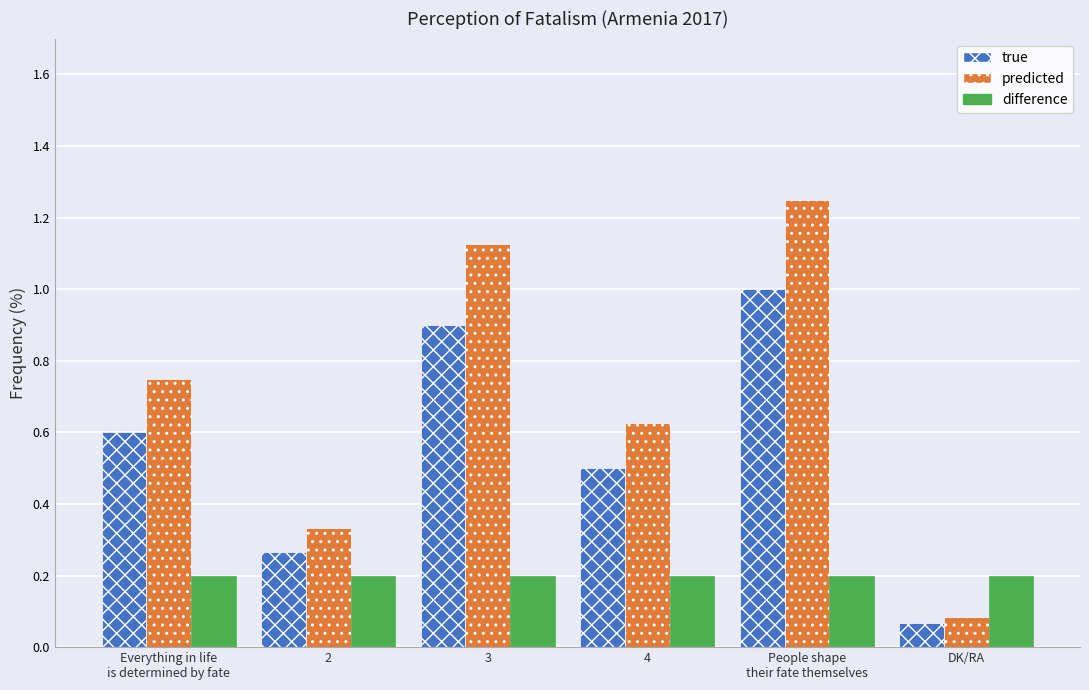

What is the total value across all series at 3?

2.2